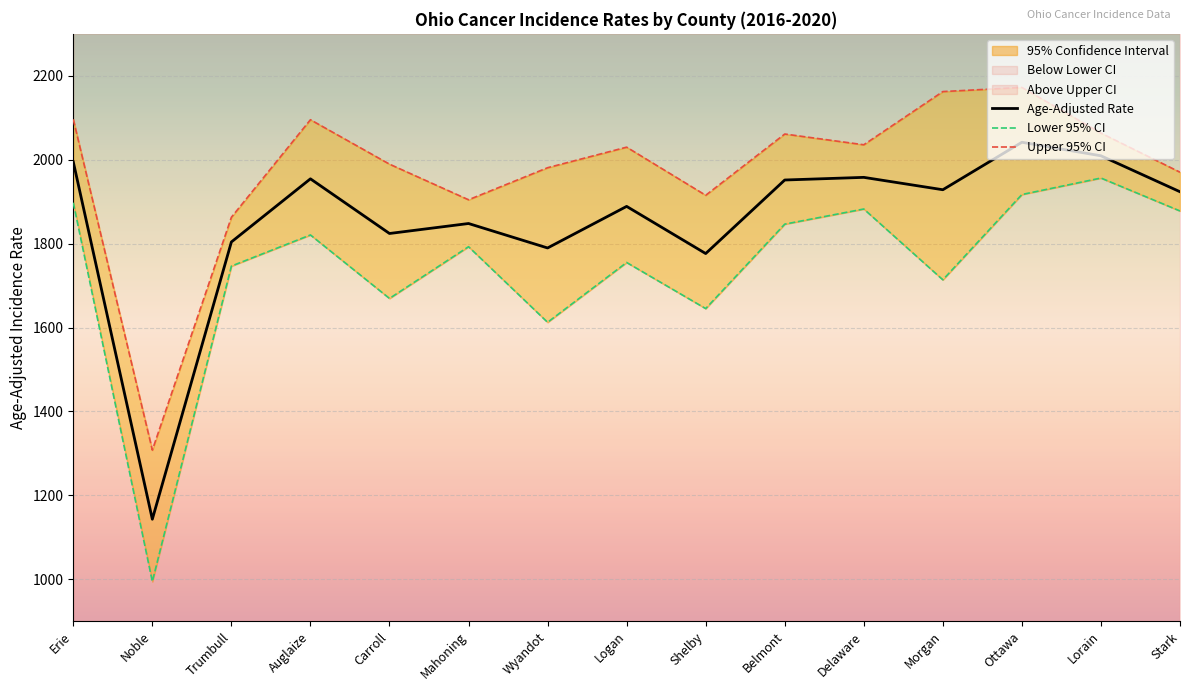

List the series in order of their overall mean, highest first.

Upper 95% CI, Age-Adjusted Rate, Lower 95% CI